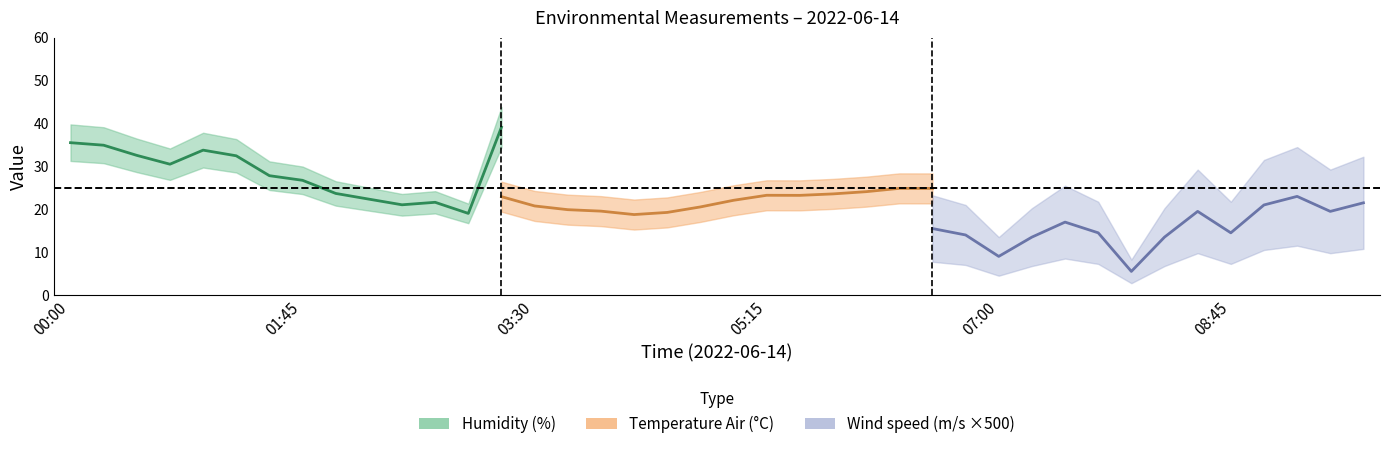

Does the chart have visible grid lines?

No